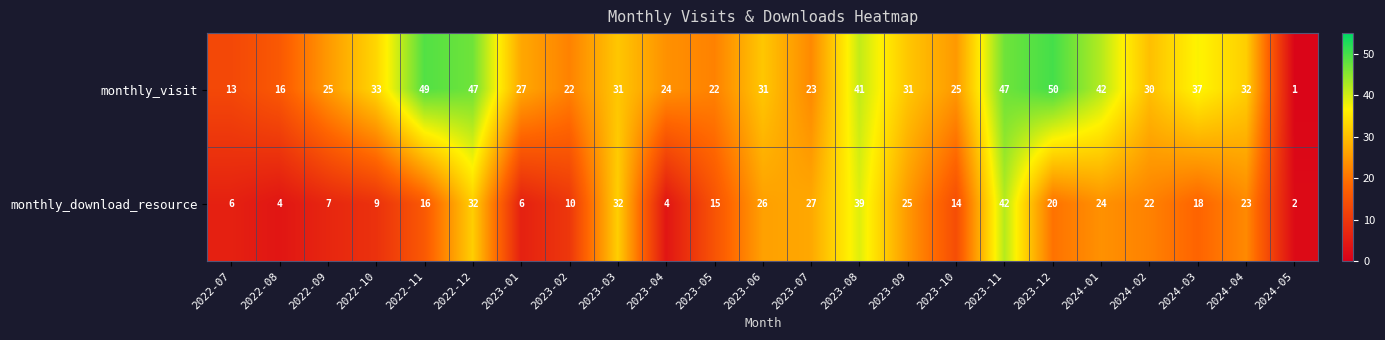

Which series has the widest spread of values?

monthly_visit